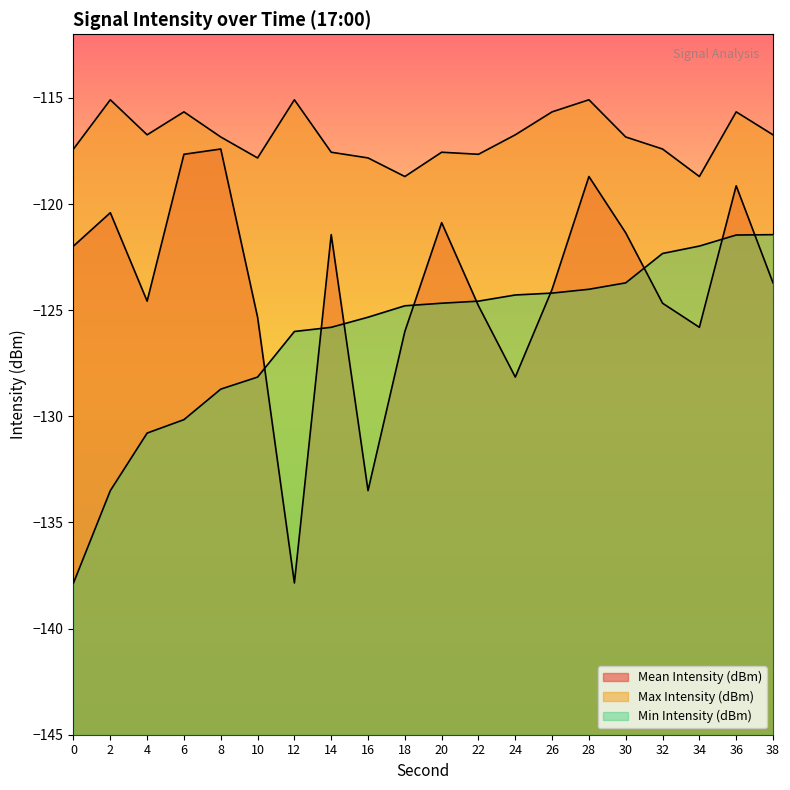

At which category does Max Intensity (dBm) reach its first local valley?

4